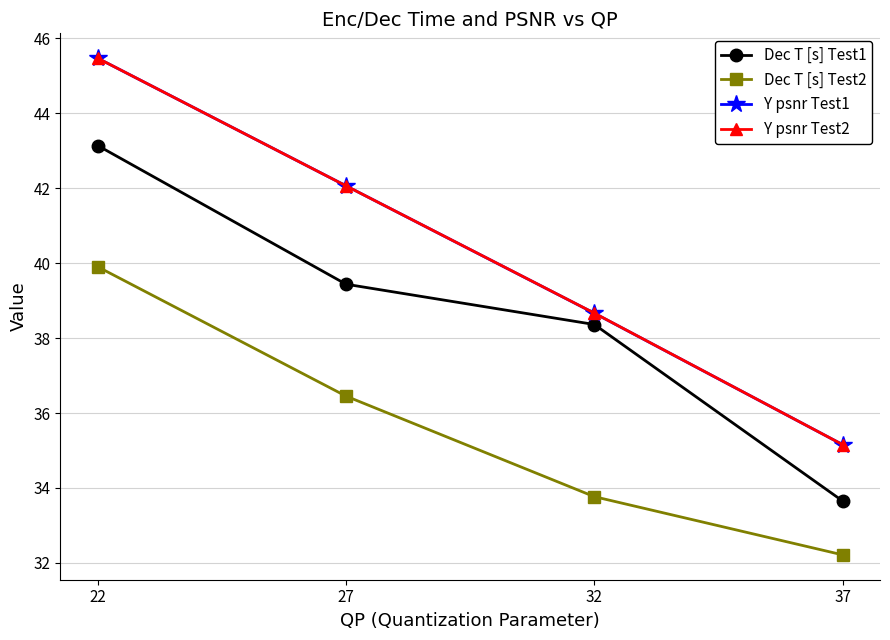

Where does the Y psnr Test1 series first go above 42?

22